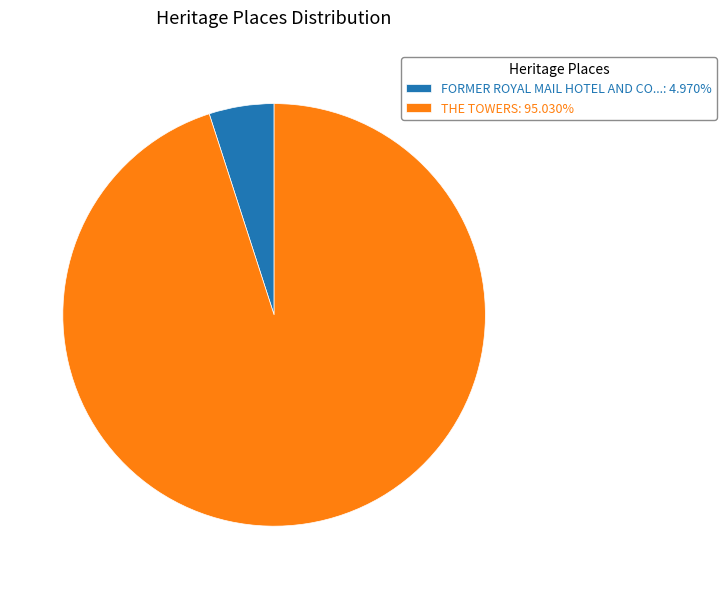

Does any single category account for the majority?

Yes